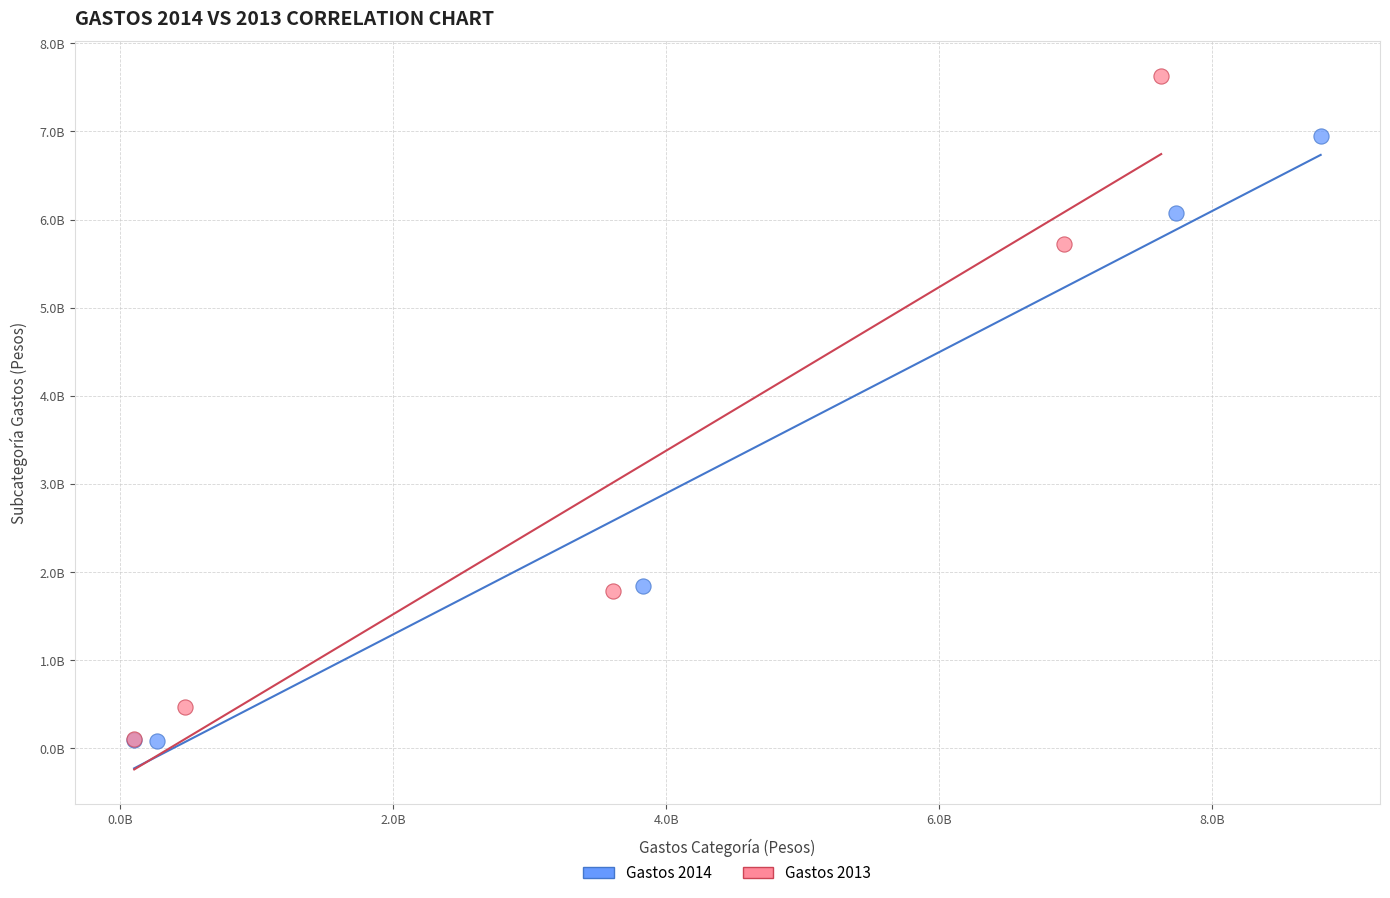

Which series has the largest Y range (max minus min)?

Gastos 2013